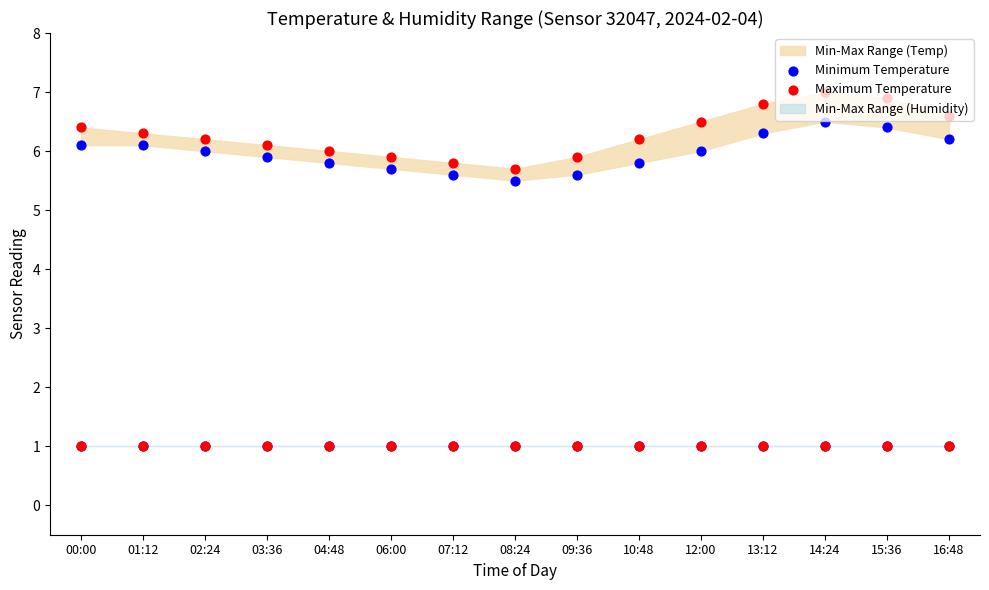

At how many categories does at least one series exceed 5?

15